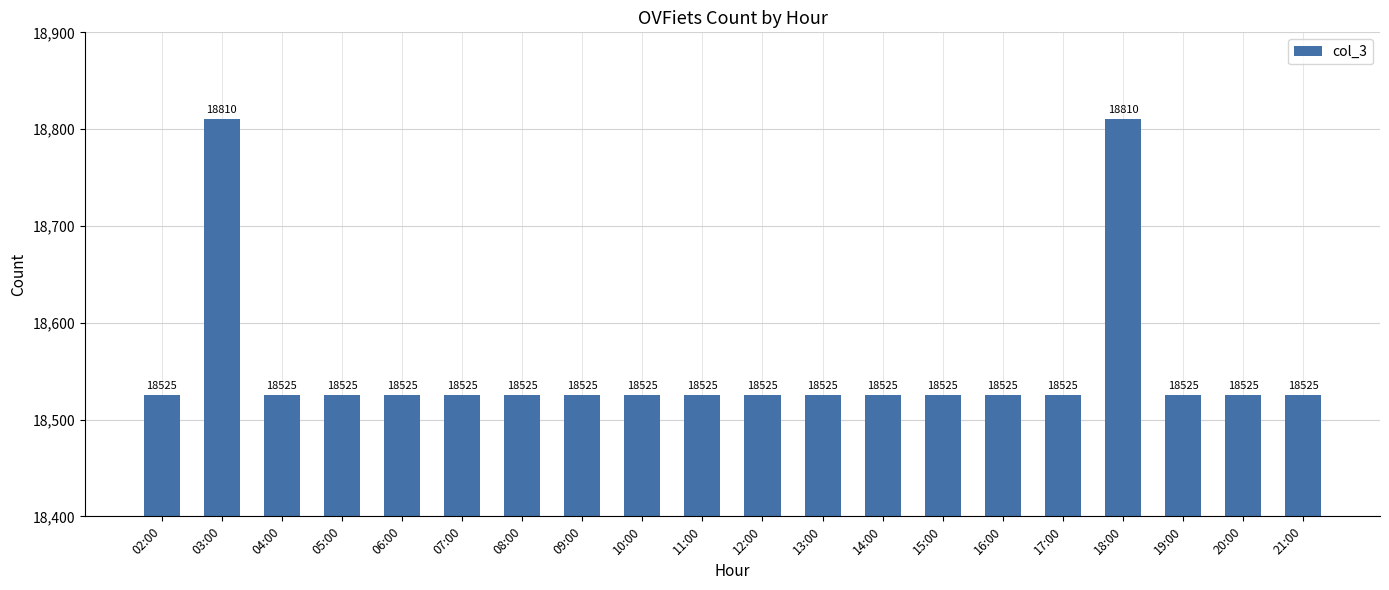

True or false: the data shows 18525 at 17:00.

True